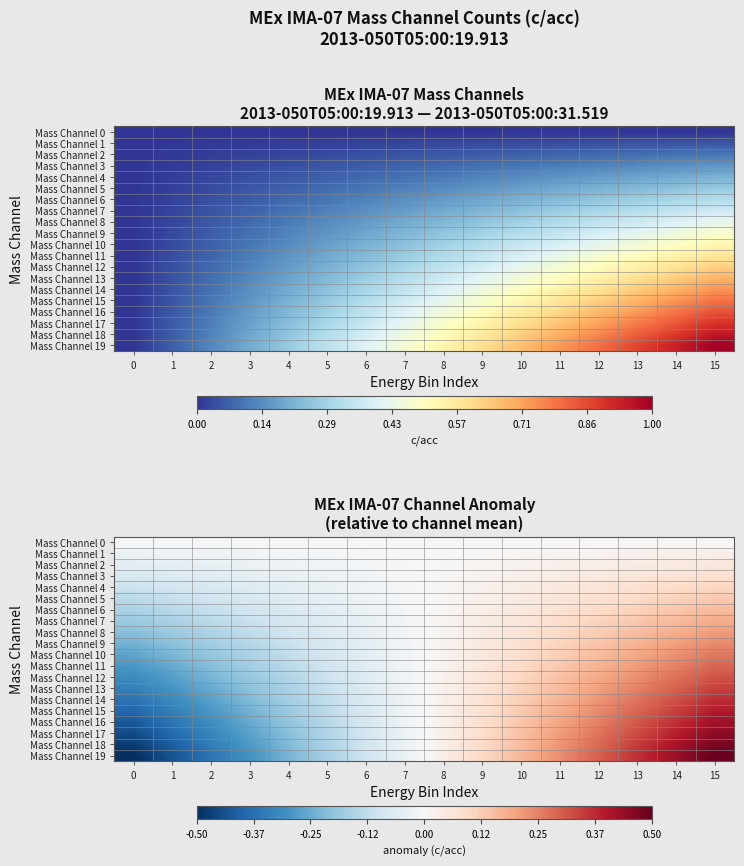

Which category has the highest value across all series?

15